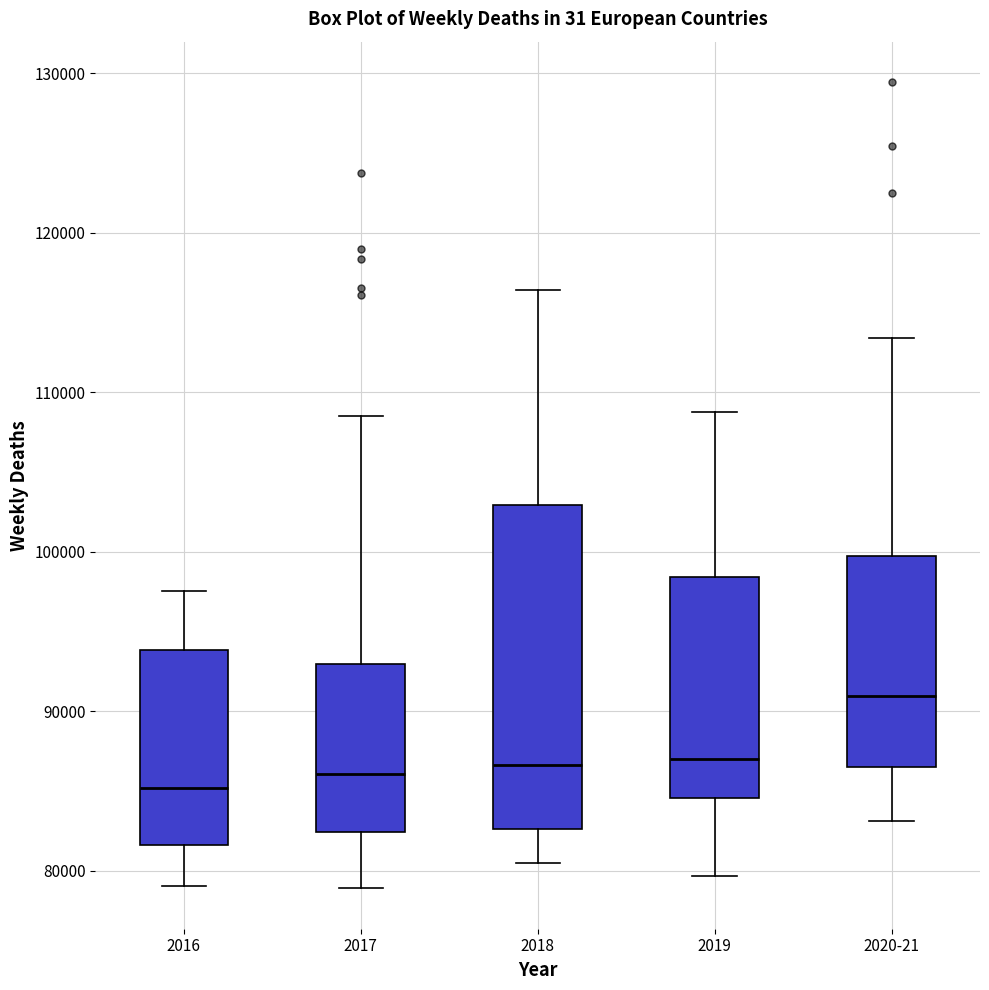

Reading left to right, read every box against the y-axis: the position of its median line, the range the box covers, and the ends of its whiskers. The values are not printed on the chart, so give them approximately, as read against the axis.

2016: median 85000, box 82000 to 94000, whiskers 79000 to 98000
2017: median 86000, box 82000 to 93000, whiskers 79000 to 109000
2018: median 87000, box 83000 to 103000, whiskers 80000 to 116000
2019: median 87000, box 85000 to 98000, whiskers 80000 to 109000
2020-21: median 91000, box 87000 to 100000, whiskers 83000 to 113000